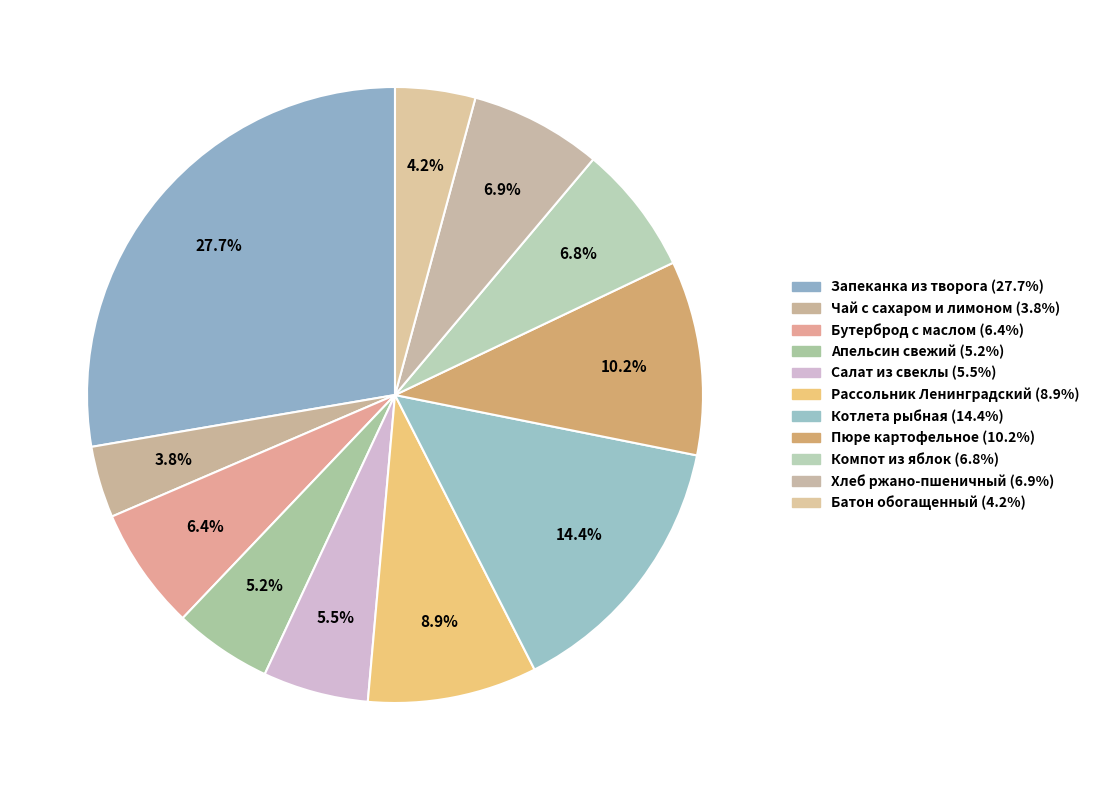

What is the ratio of the value at Компот из яблок to the value at Чай с сахаром и лимоном?

1.8